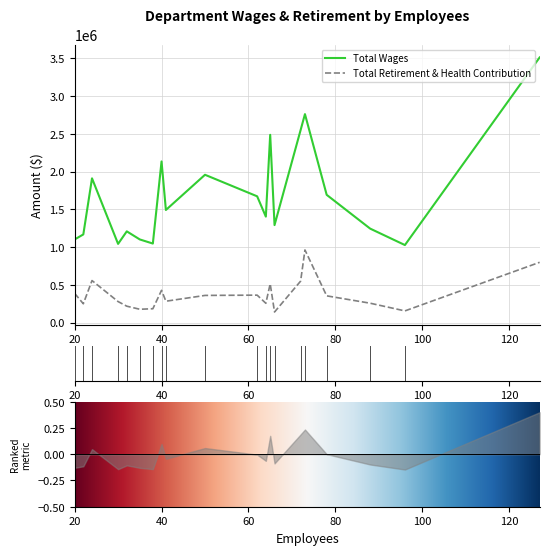

What is the lowest value of the Total Retirement & Health Contribution series?

139785